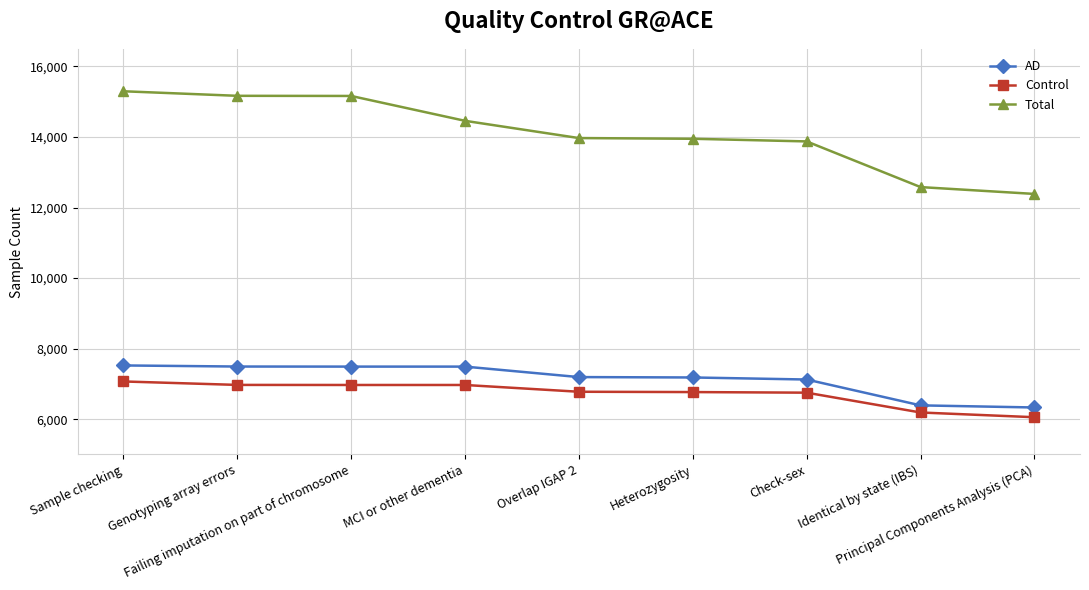

What is the minimum value for Total?

12386